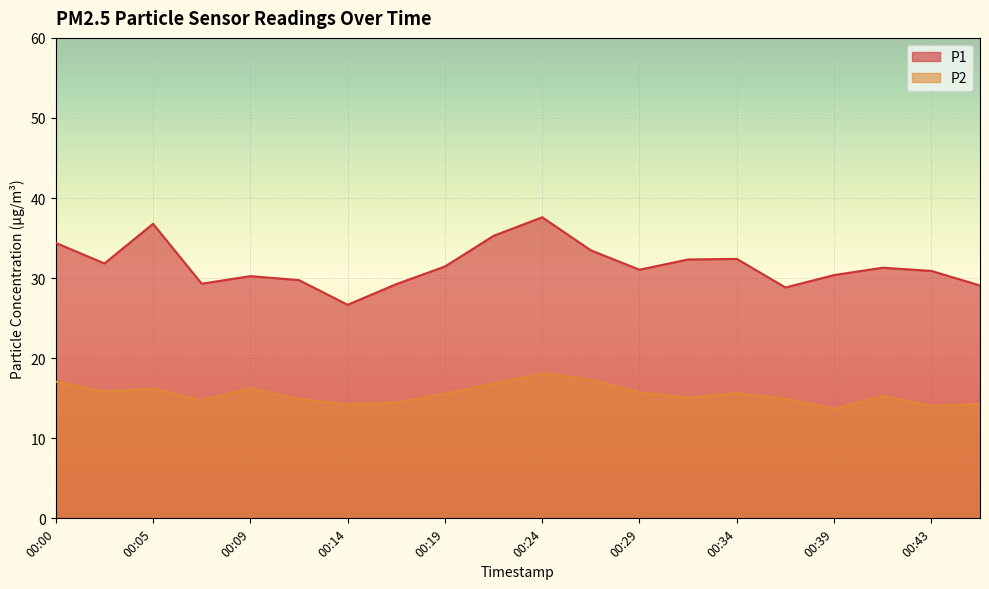

What are all the series names shown in the legend?

P1, P2